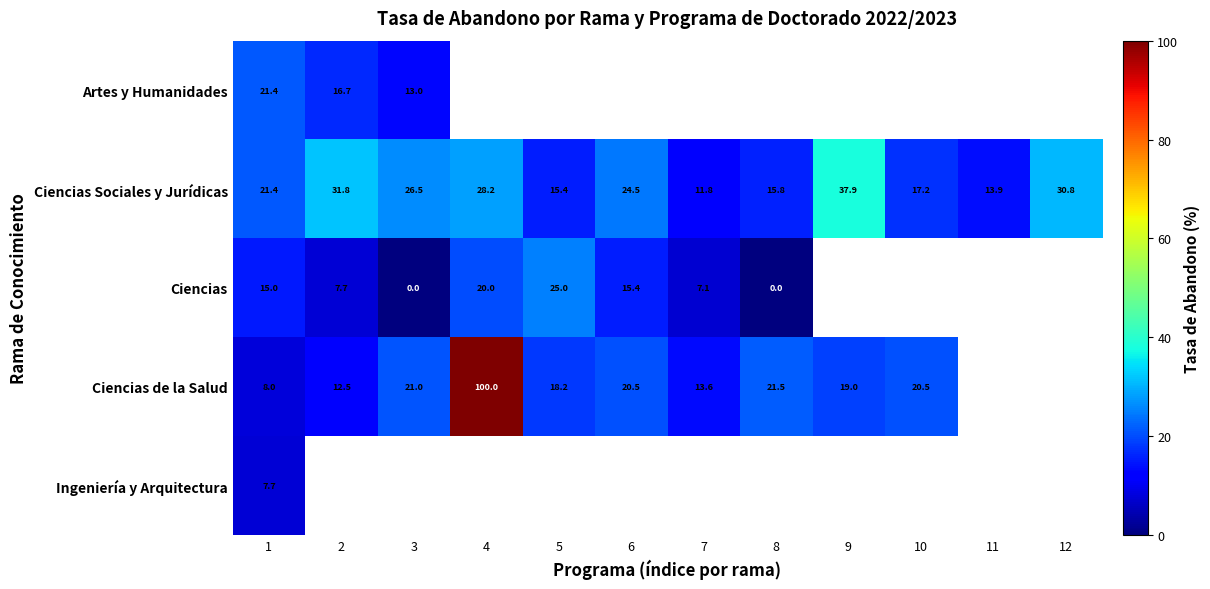

Is the value of Ciencias de la Salud at 5 greater than the value of Ciencias Sociales y Jurídicas at 5?

Yes